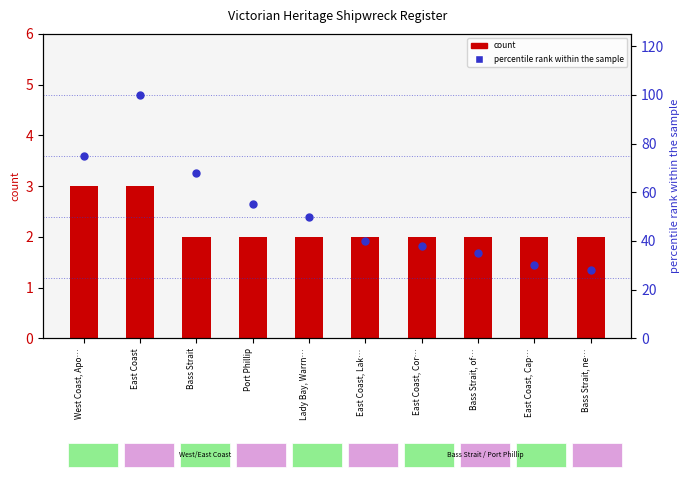

What are all the series names shown in the legend?

count, percentile rank within the sample